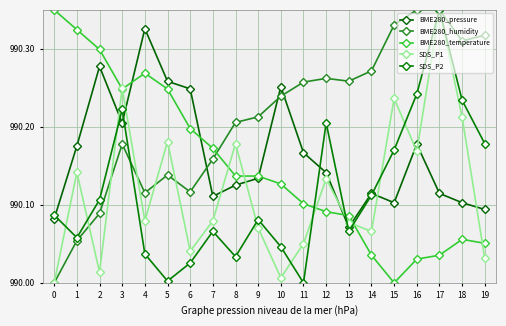

True or false: SDS_P1 has a value of 99017.9 at 8.

True